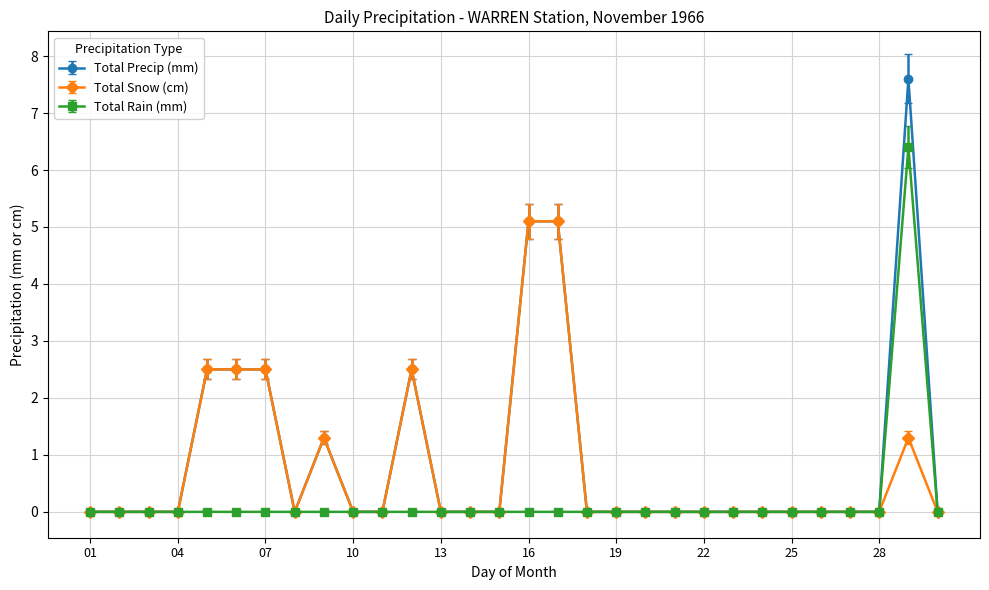

Reading right to left, transcribe all the data shown in this chart.

Total Precip (mm): 0.0	7.6	0.0	0.0	0.0	0.0	0.0	0.0	0.0	0.0	0.0	0.0	0.0	5.1	5.1	0.0	0.0	0.0	2.5	0.0	0.0	1.3	0.0	2.5	2.5	2.5	0.0	0.0	0.0	0.0
Total Snow (cm): 0.0	1.3	0.0	0.0	0.0	0.0	0.0	0.0	0.0	0.0	0.0	0.0	0.0	5.1	5.1	0.0	0.0	0.0	2.5	0.0	0.0	1.3	0.0	2.5	2.5	2.5	0.0	0.0	0.0	0.0
Total Rain (mm): 0.0	6.4	0.0	0.0	0.0	0.0	0.0	0.0	0.0	0.0	0.0	0.0	0.0	0.0	0.0	0.0	0.0	0.0	0.0	0.0	0.0	0.0	0.0	0.0	0.0	0.0	0.0	0.0	0.0	0.0